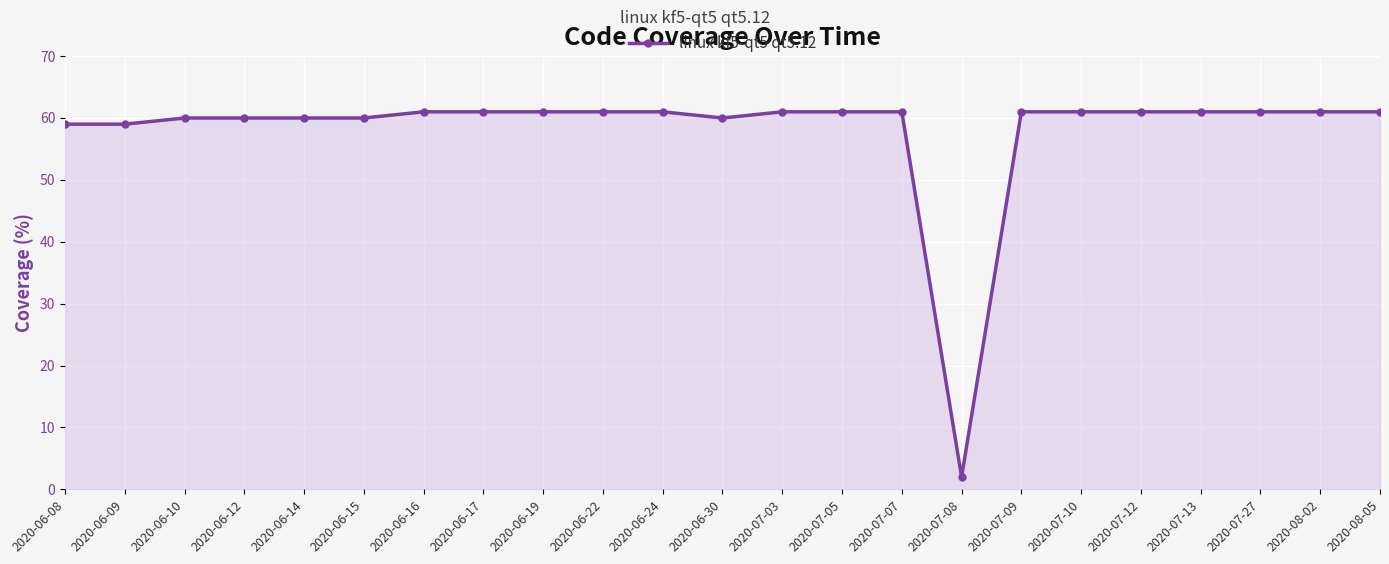

How many categories are shown in the chart?

23